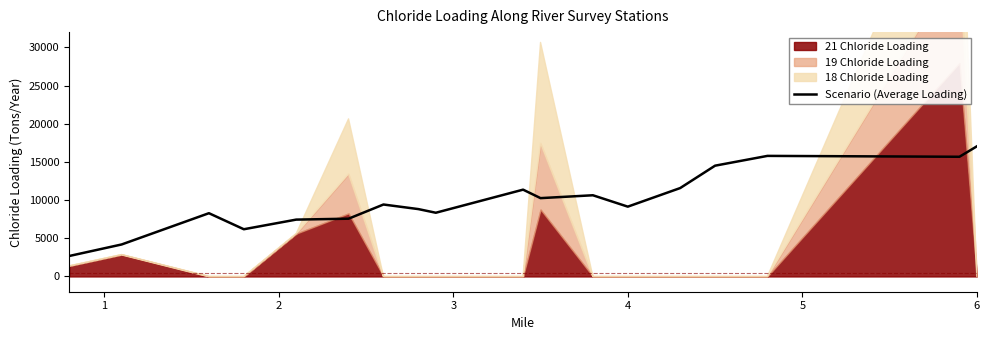

How many lines are shown in the chart?

1